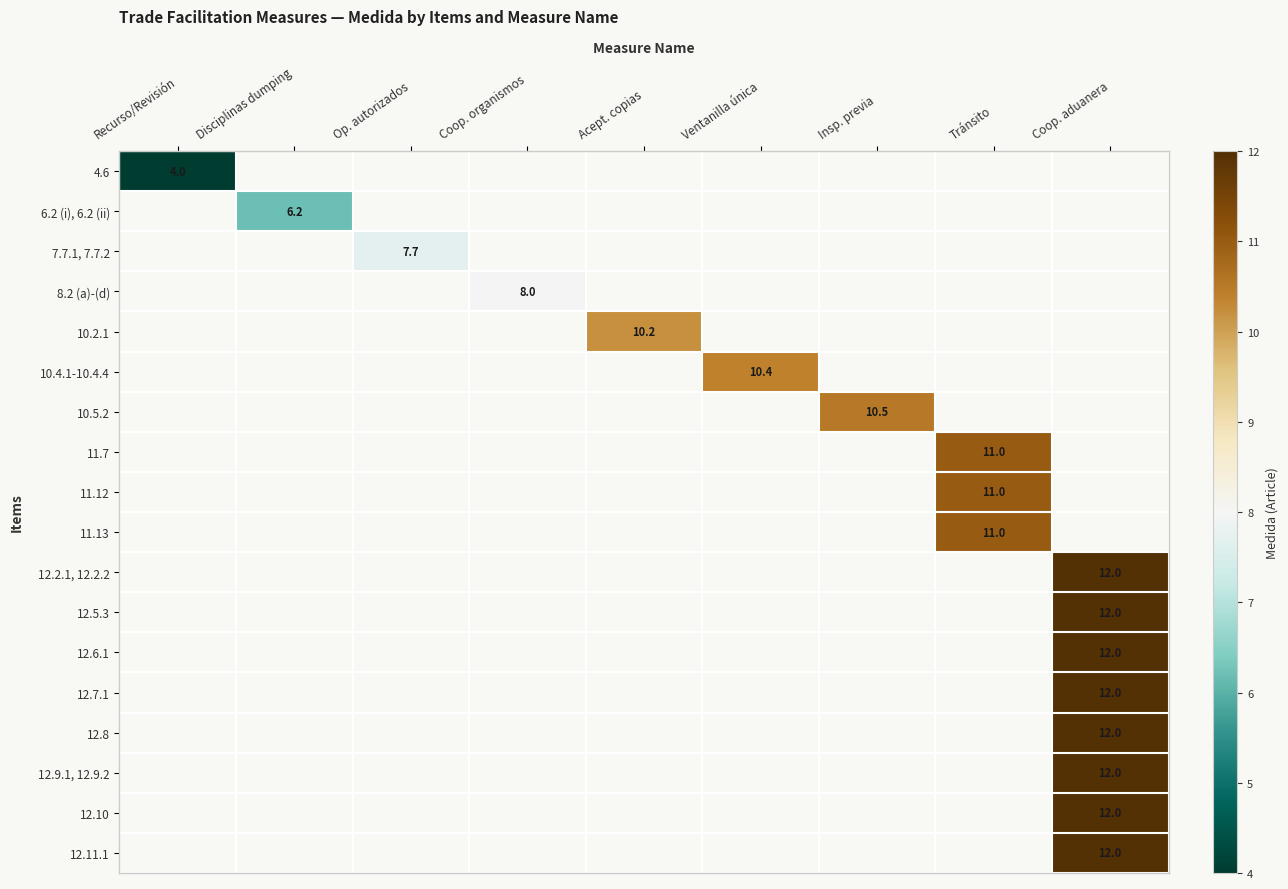

Is it true that 11.13 equals 11.0 at Tránsito?

True